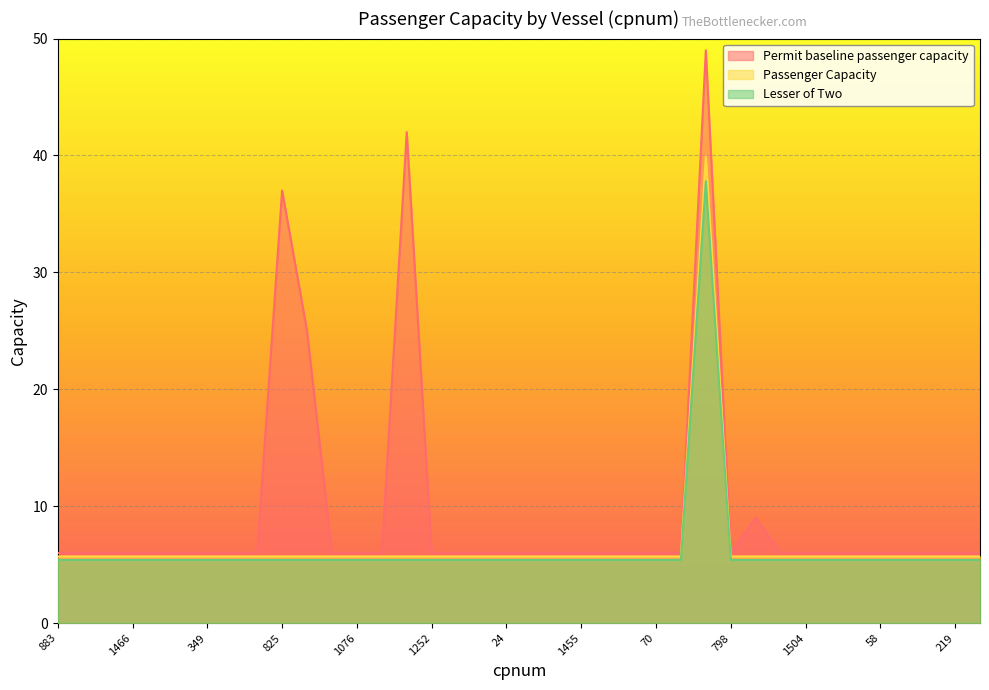

Between 1252 and 1060, which series saw the biggest shift?

Permit baseline passenger capacity